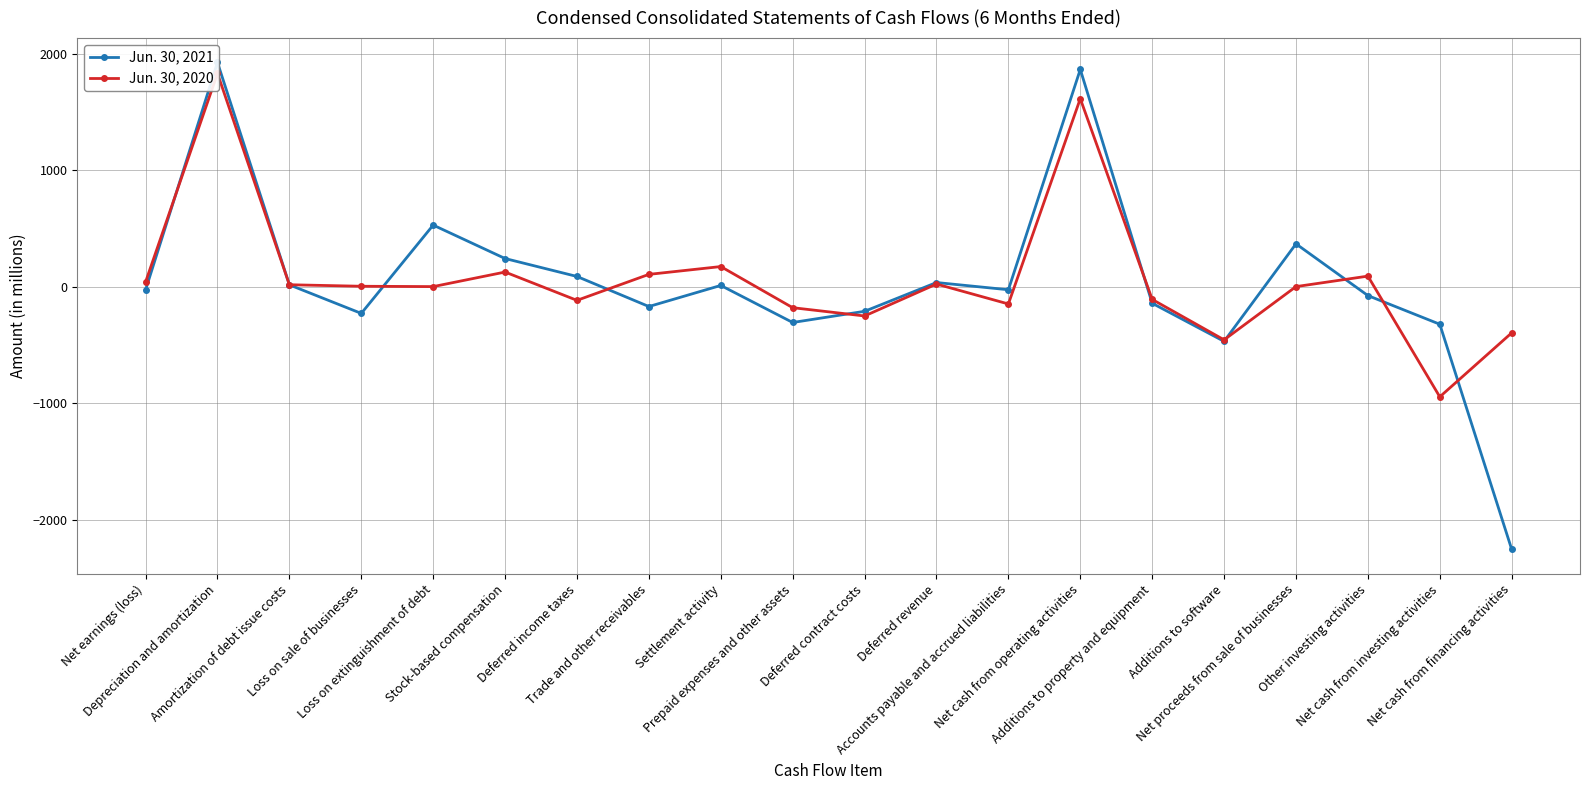

At how many categories does at least one series exceed -828?

20